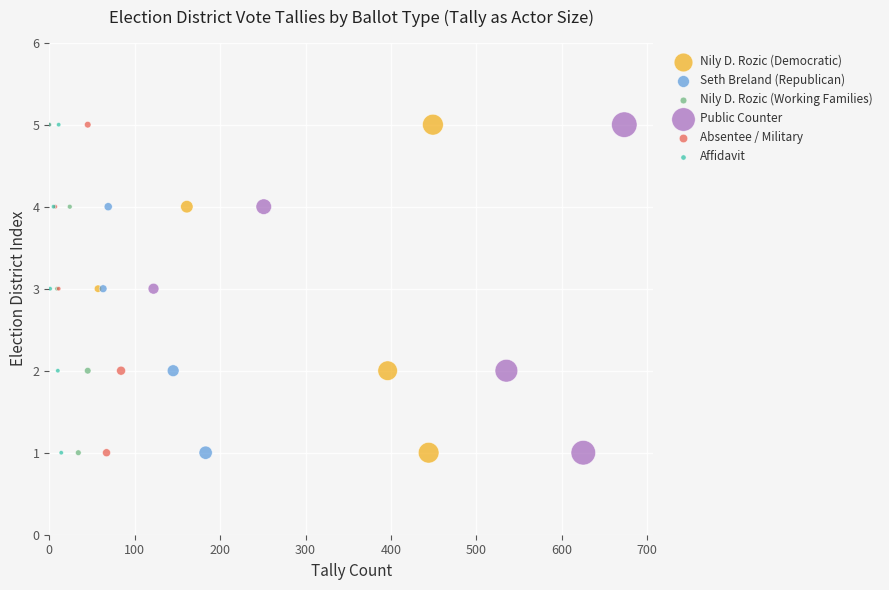

What are all the series names shown in the legend?

Nily D. Rozic (Democratic), Seth Breland (Republican), Nily D. Rozic (Working Families), Public Counter, Absentee / Military, Affidavit